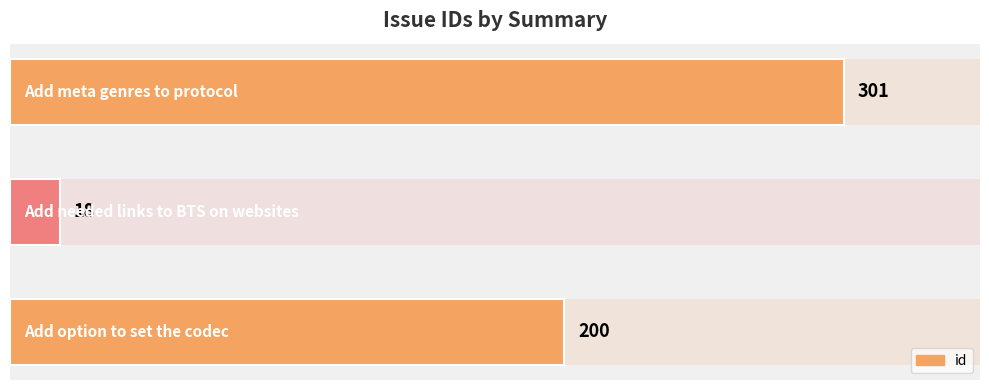

Count the values in the range 18 to 301.

3